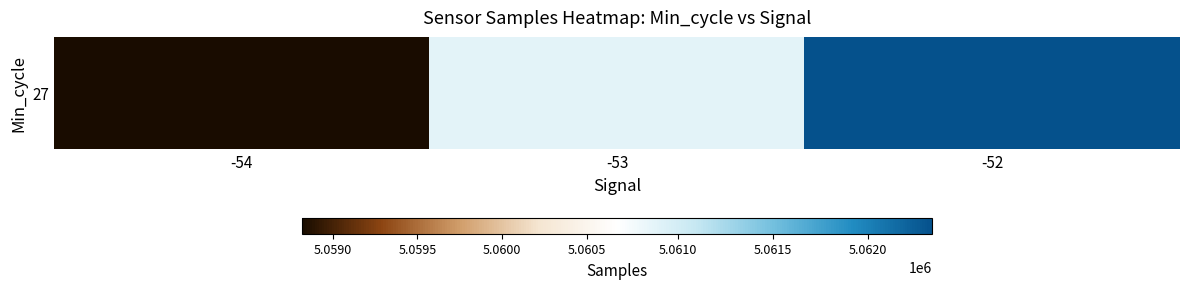

Reading left to right, extract all data points from this chart.

5058818.2	5060887.1	5062338.0